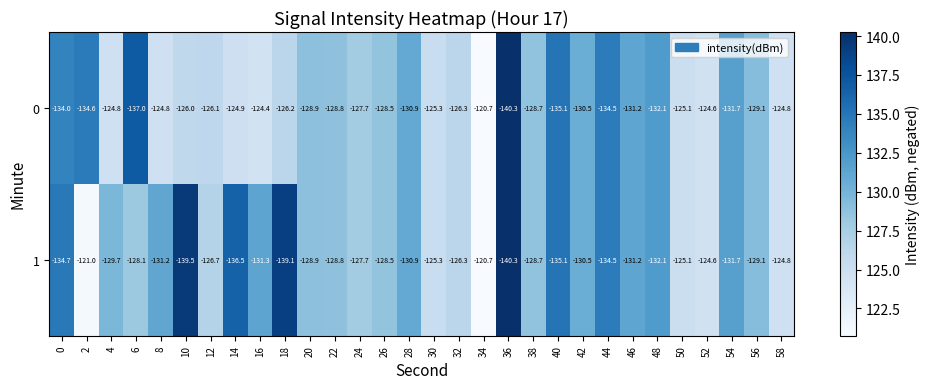

Rank the series by their average value, from highest to lowest.

0, 1